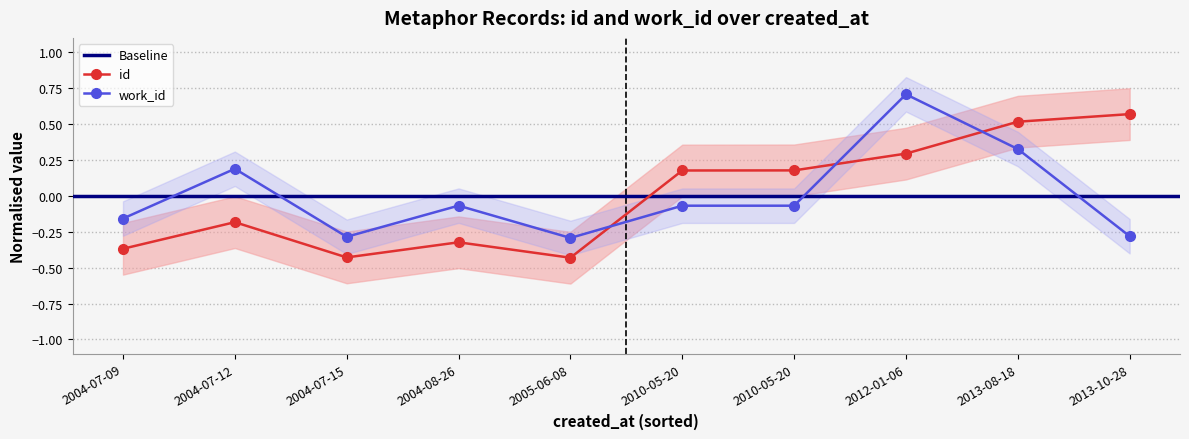

Reading left to right, list all the values displayed in this chart.

id: 2004-07-09=-0.4	2004-07-12=-0.2	2004-07-15=-0.4	2004-08-26=-0.3	2005-06-08=-0.4	2010-05-20=0.2	2010-05-20=0.2	2012-01-06=0.3	2013-08-18=0.5	2013-10-28=0.6
work_id: 2004-07-09=-0.2	2004-07-12=0.2	2004-07-15=-0.3	2004-08-26=-0.1	2005-06-08=-0.3	2010-05-20=-0.1	2010-05-20=-0.1	2012-01-06=0.7	2013-08-18=0.3	2013-10-28=-0.3